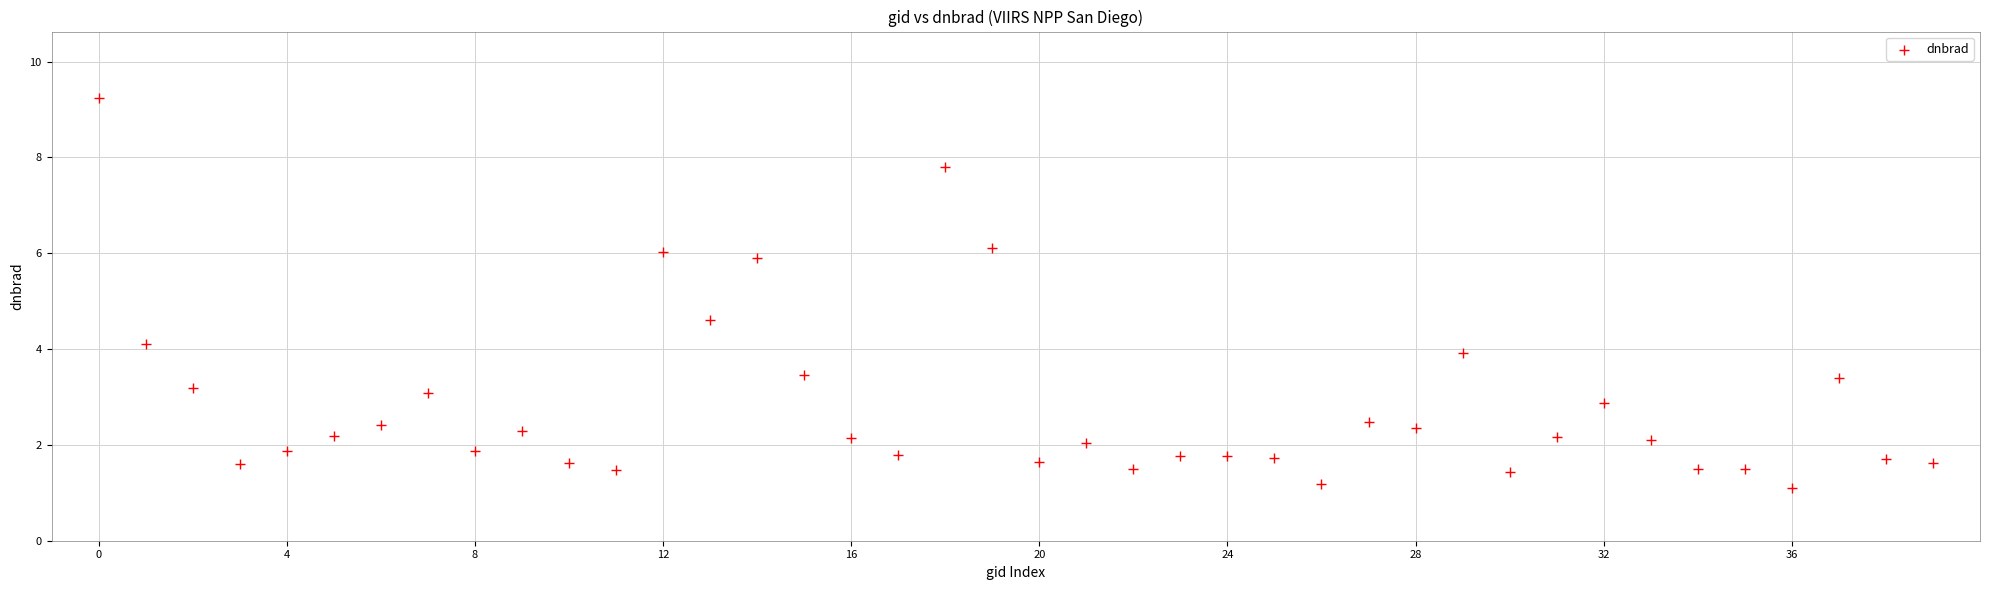

What Y value in the scatter plot is closest to 5?

4.6